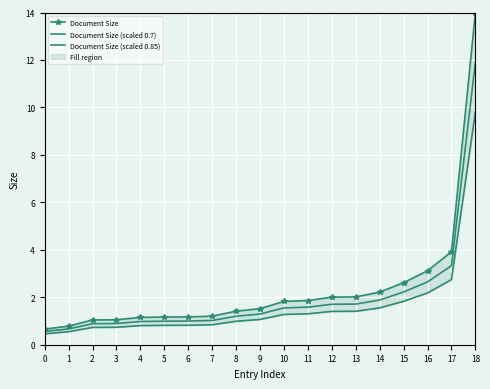

True or false: Document Size has more than 1 interior local peaks.

False